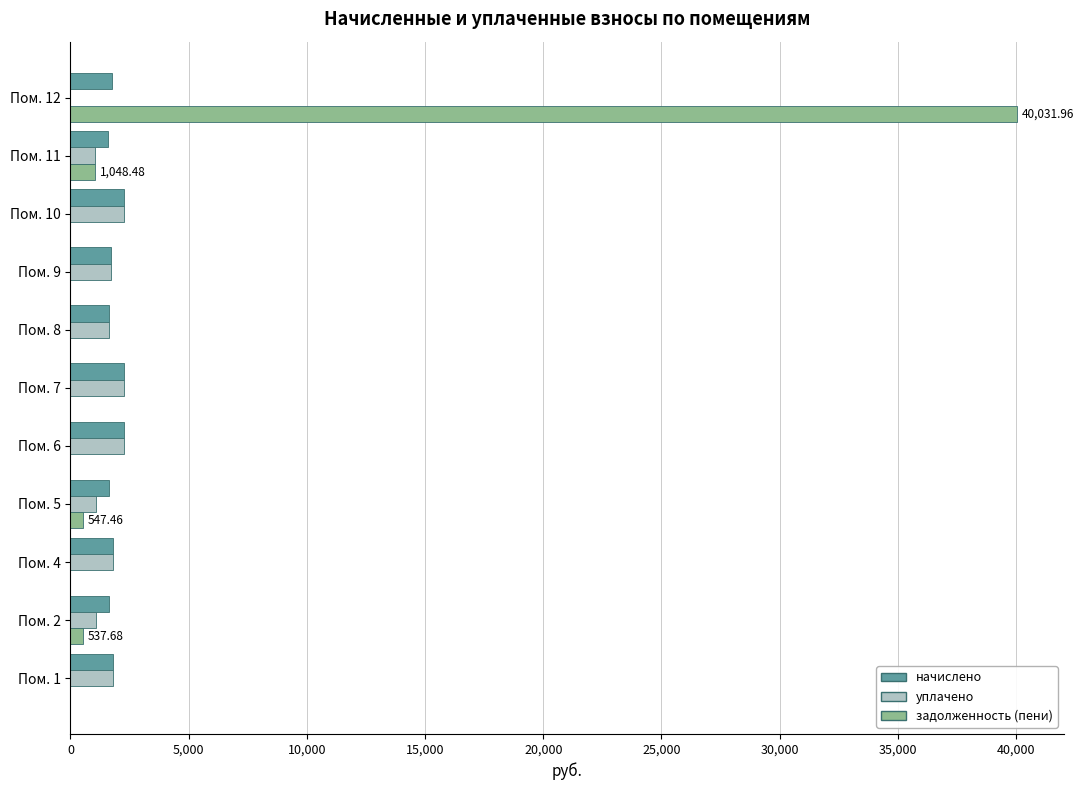

Which series has the largest total across all categories?

задолженность (пени)